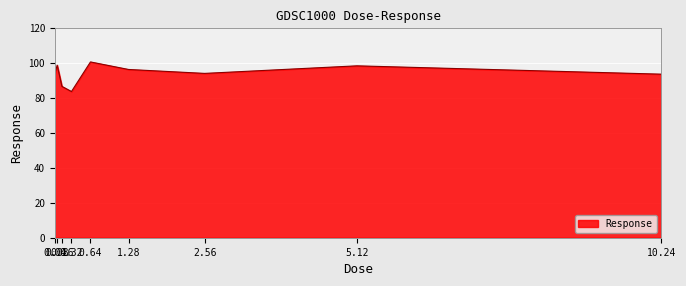

What is the minimum value shown in the chart?

83.7